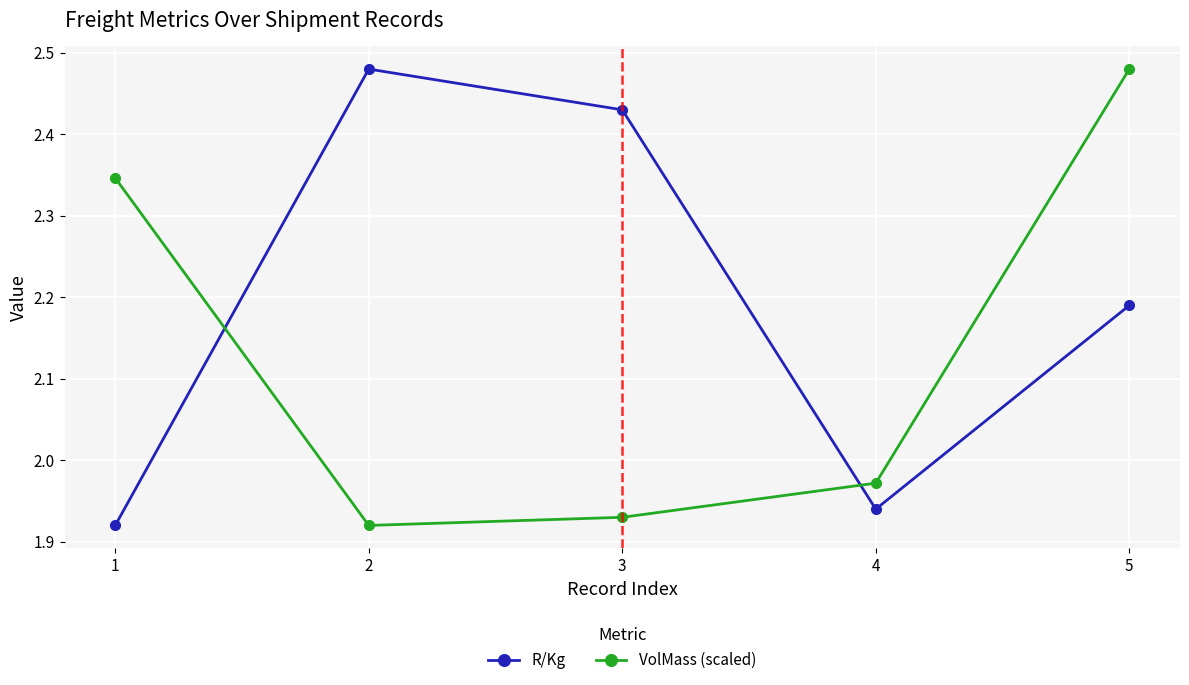

Which category has the lowest value in the VolMass (scaled) series?

2